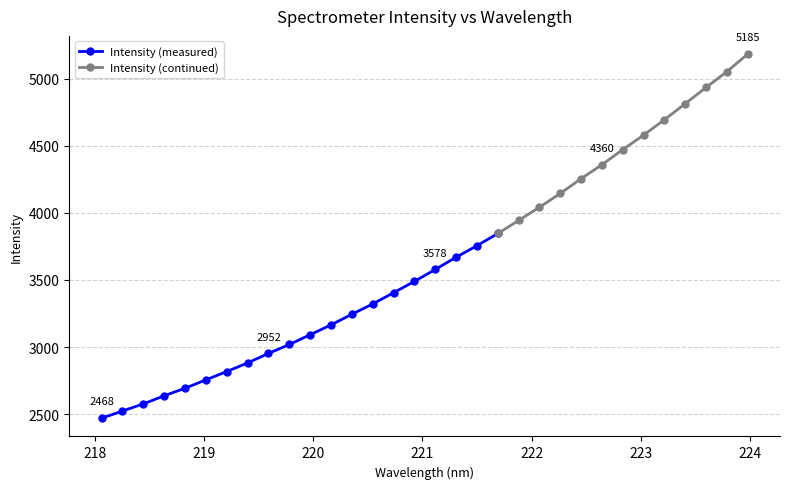

Which has a higher value, 223.408 or 222.4538?

223.408